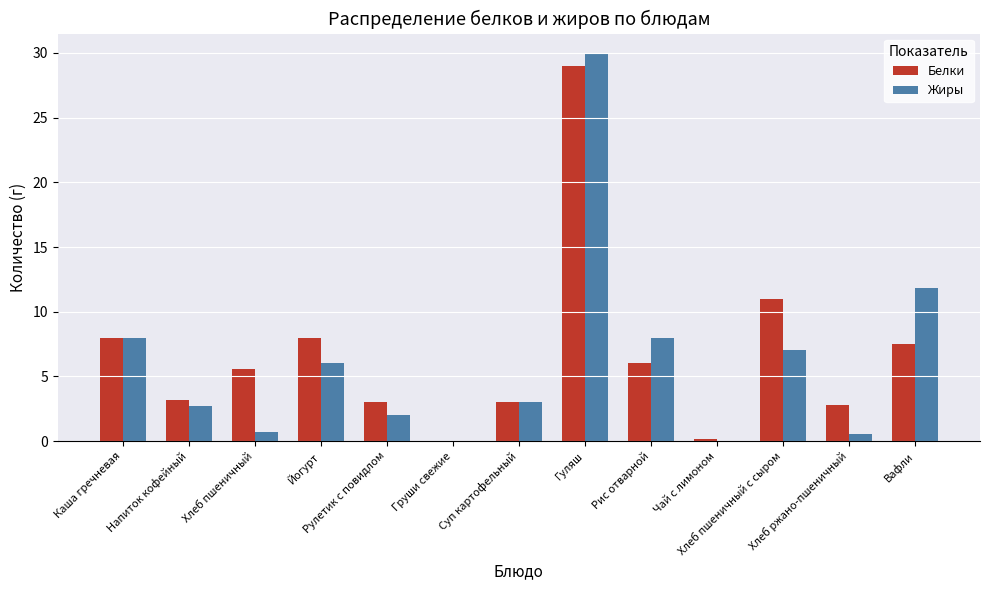

What is the approximate value of Жиры at Хлеб ржано-пшеничный?

0.6